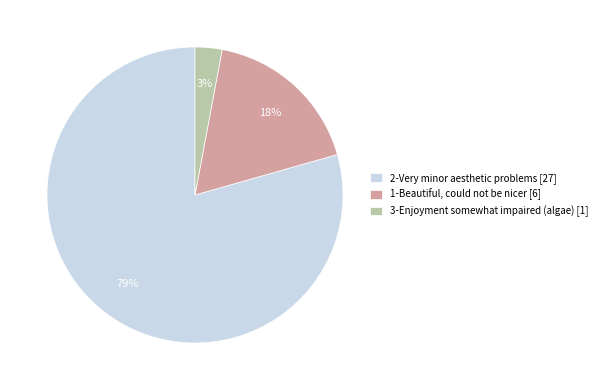

What percentage is the 1-Beautiful, could not be nicer [6] slice, to the nearest percent?

18%